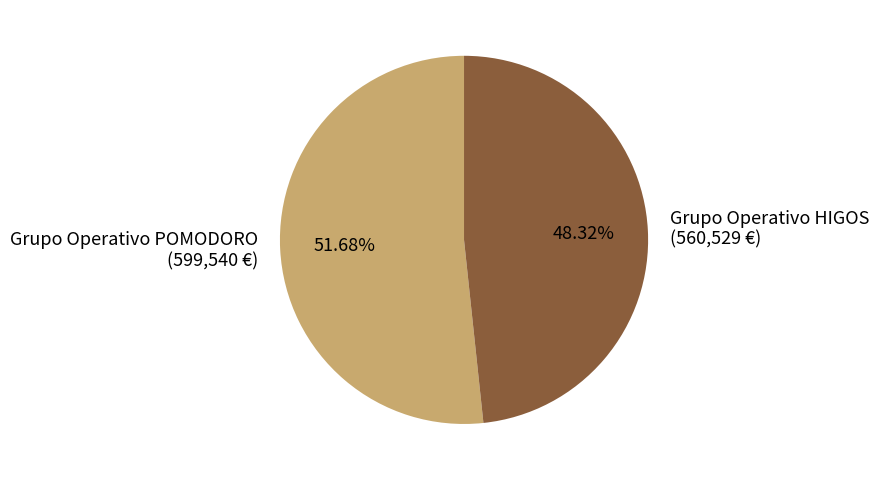

Does Grupo Operativo POMODORO account for over 50% of the chart?

Yes